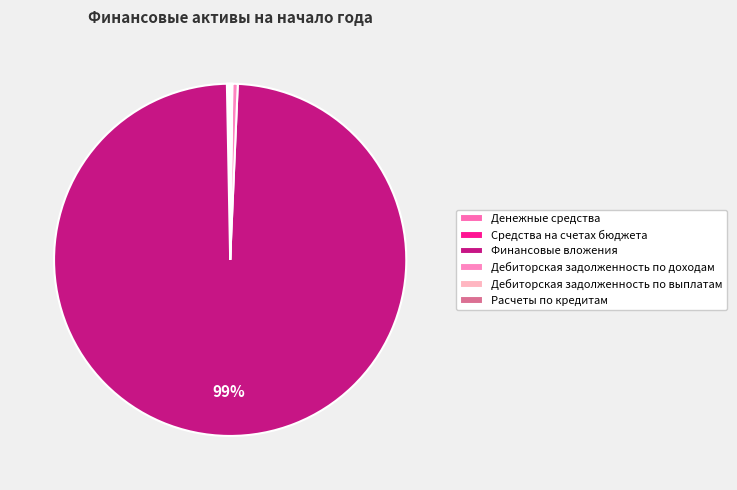

Is the sum of Дебиторская задолженность по выплатам and Средства на счетах бюджета greater than half?

No